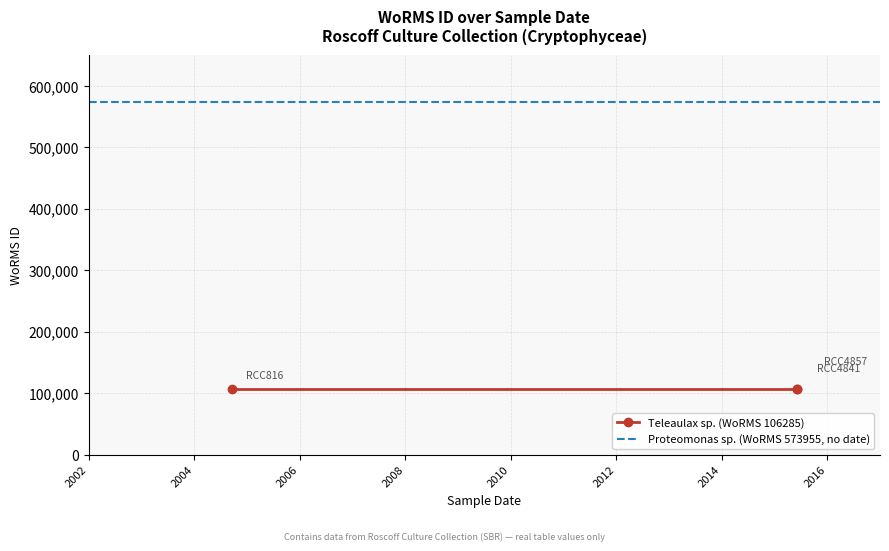

What is the sum of the values at 2004-09-22 and 2015-06-03?

212570